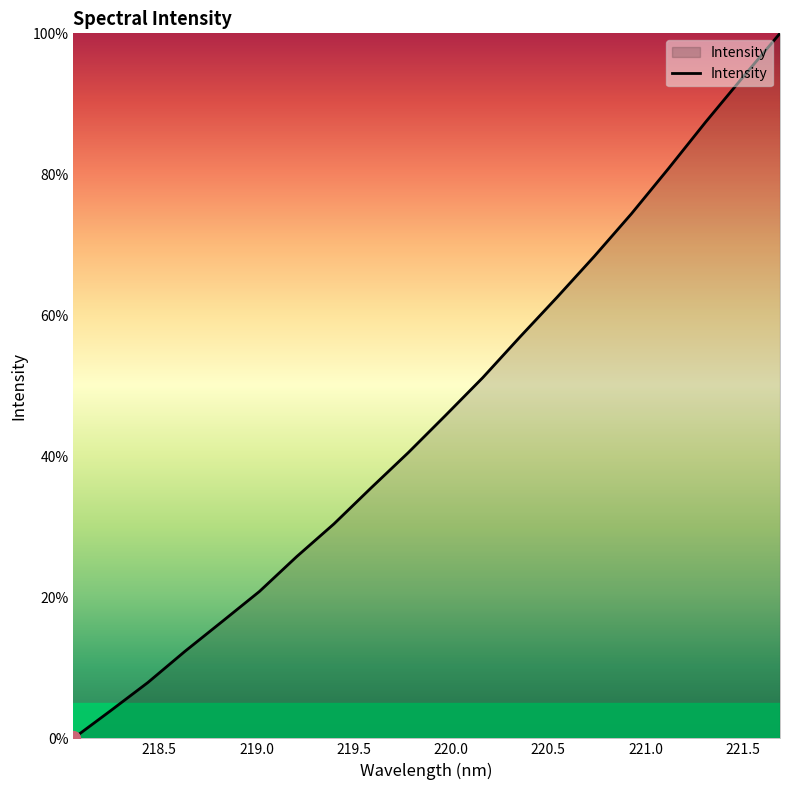

What is the difference between the maximum and minimum values?

100.0